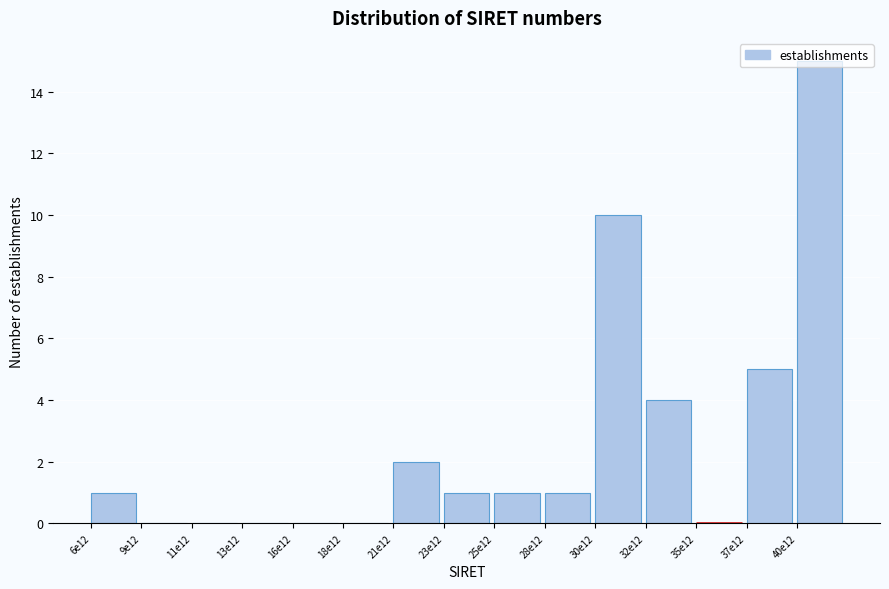

Is it true that the value at 13e12 is 10?

False